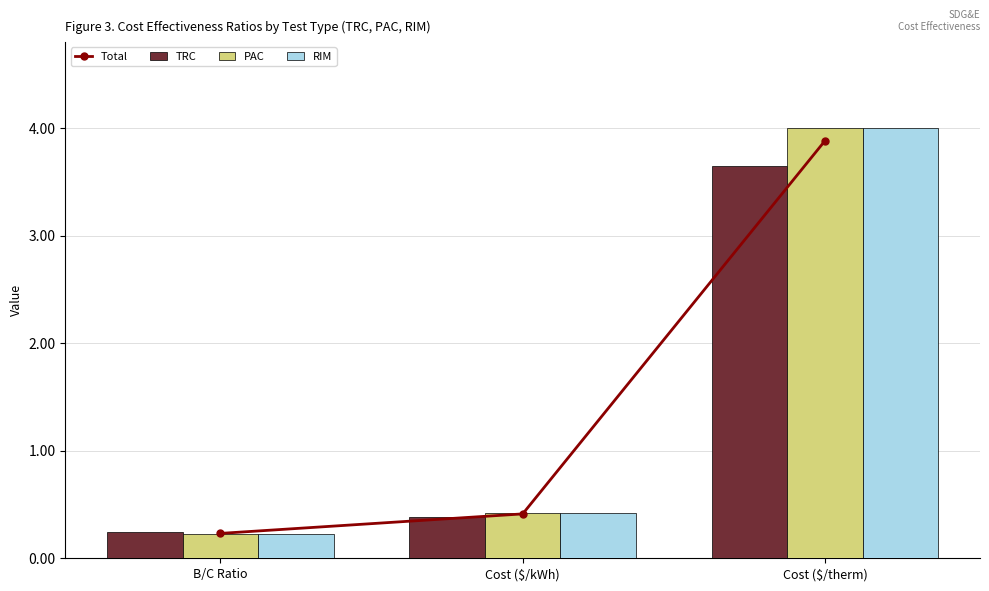

Count the number of data series in this chart.

4